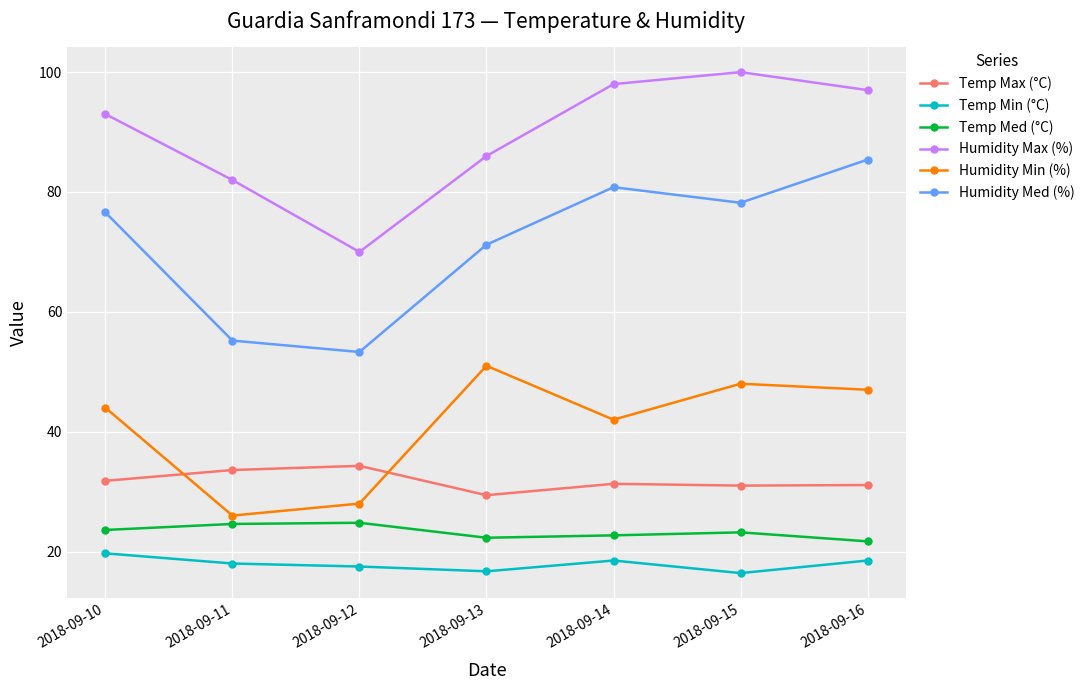

Which series has the largest range (max minus min)?

Humidity Med (%)